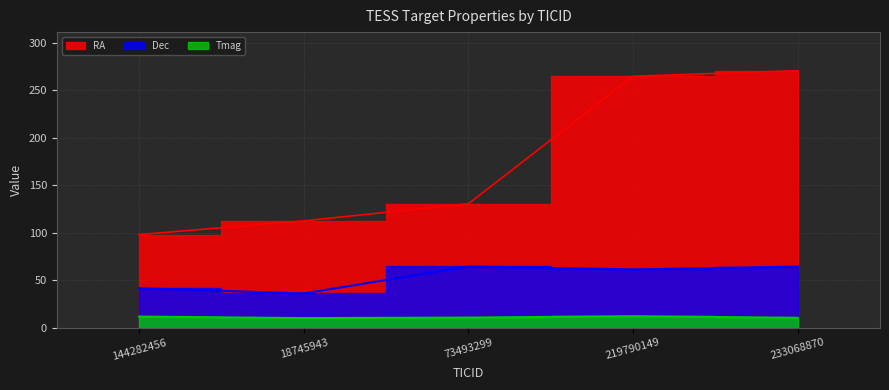

At how many categories does at least one series exceed 200?

2